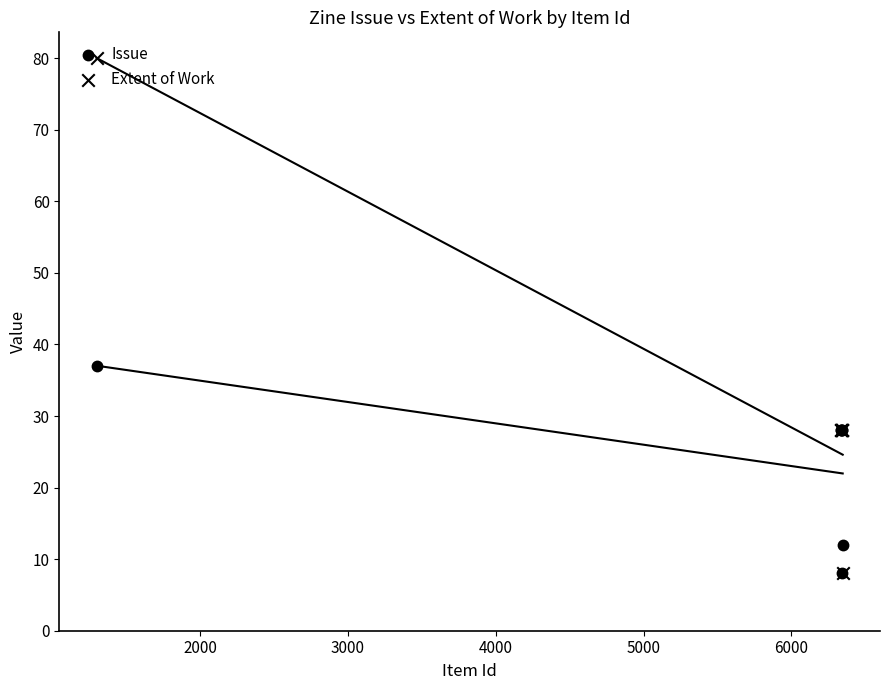

Which series has the largest Y range (max minus min)?

Extent of Work